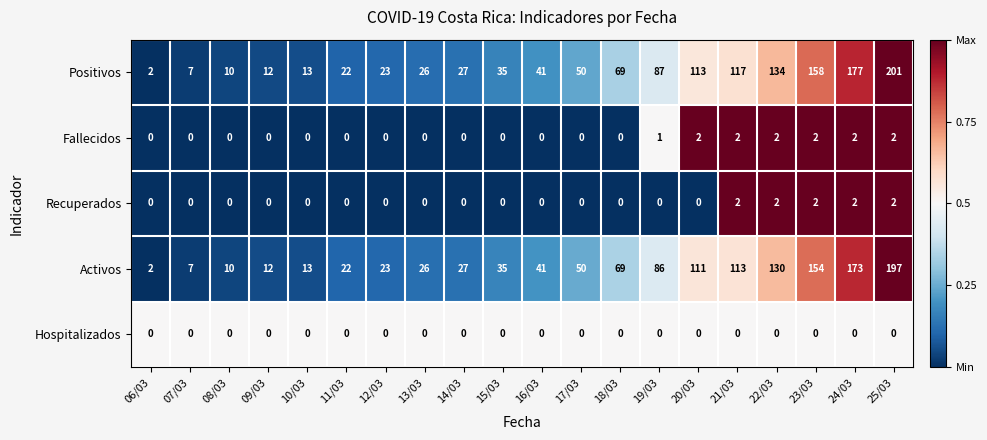

Is it true that Hospitalizados equals 0 at 09/03?

True